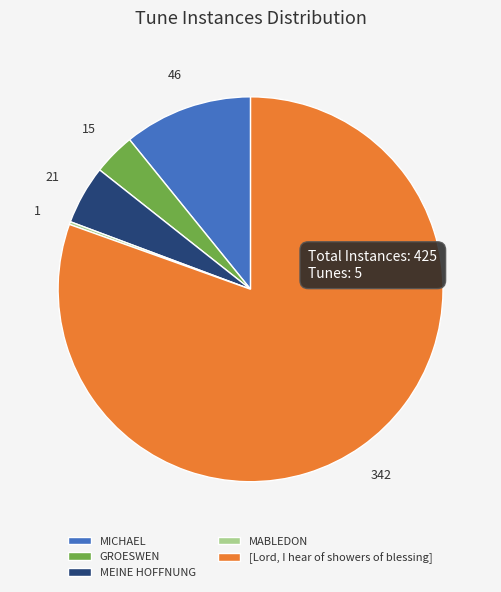

What is the majority slice?

[Lord, I hear of showers of blessing]